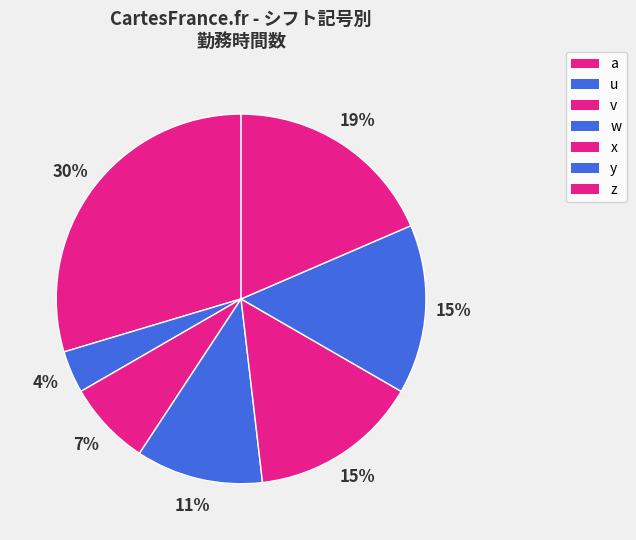

How many slices are in this pie chart?

7